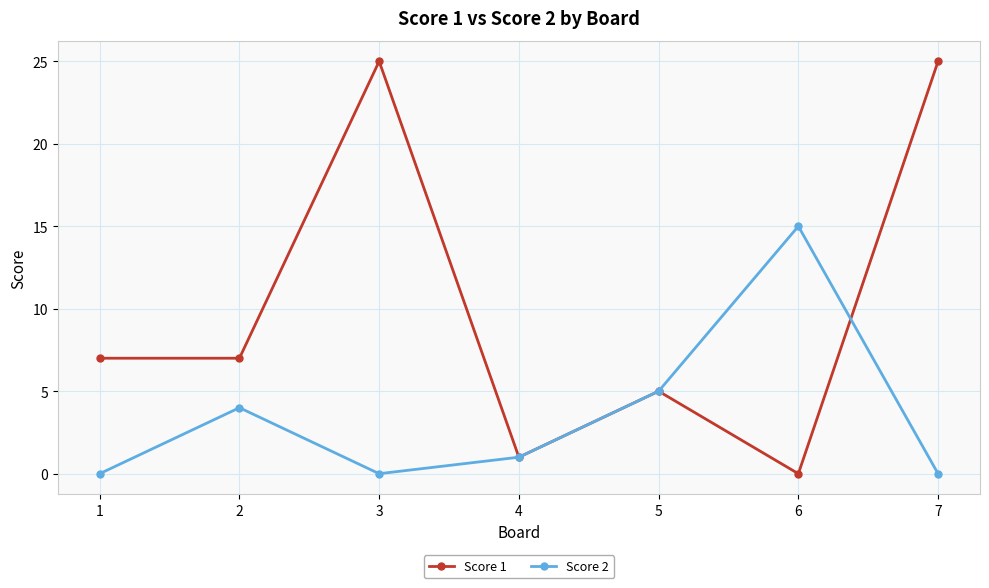

After their last crossing, which series has the higher values: Score 2 or Score 1?

Score 1